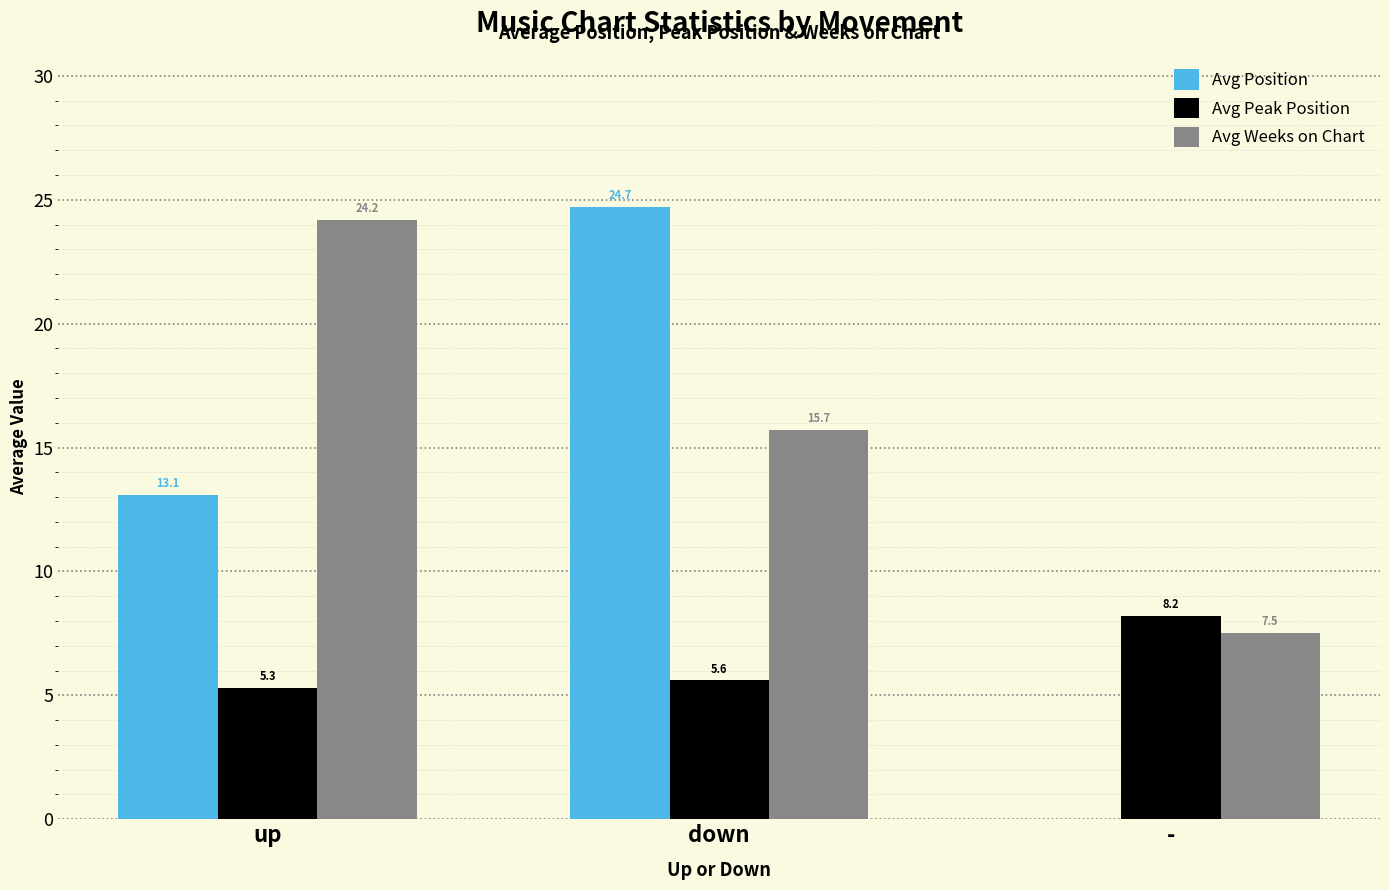

Which series has the largest range (max minus min)?

Avg Position